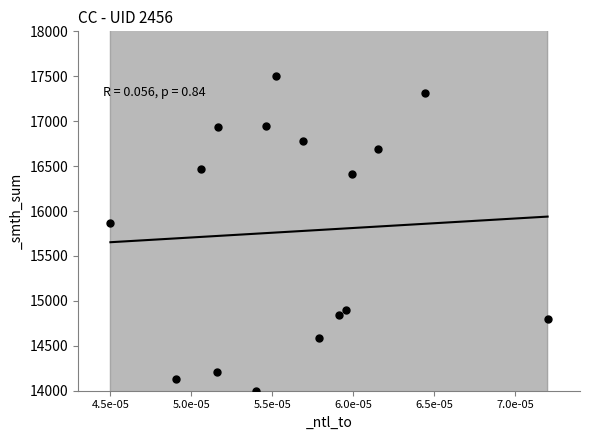

What Y value in the scatter plot is closest to 15750?

15861.7